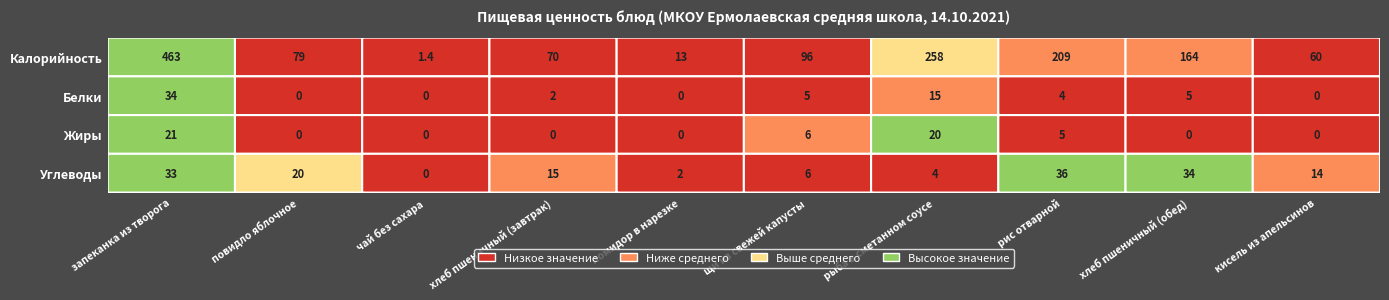

True or false: запеканка из творога has a value of 159.5 at рыба в сметанном соусе.

False